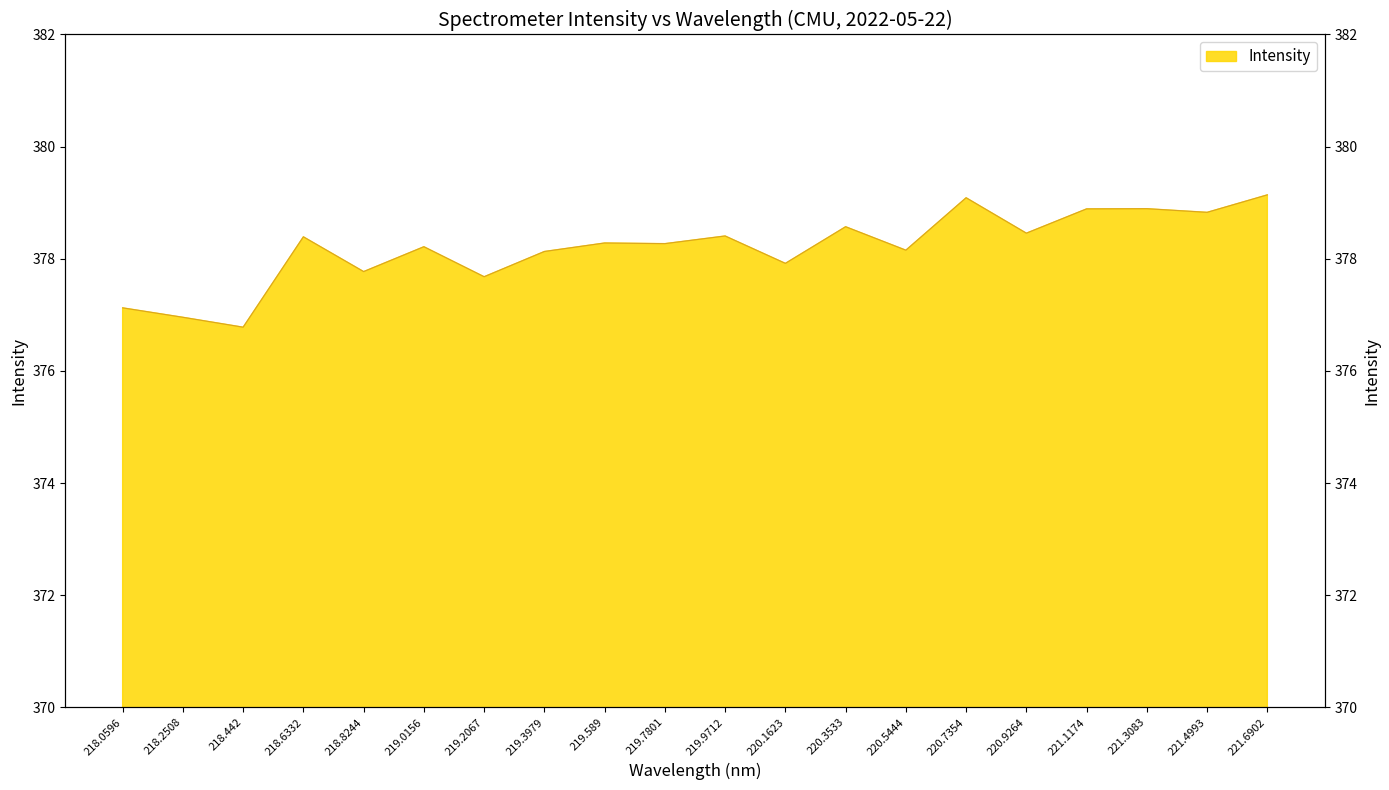

Where is the first local maximum?

218.6332